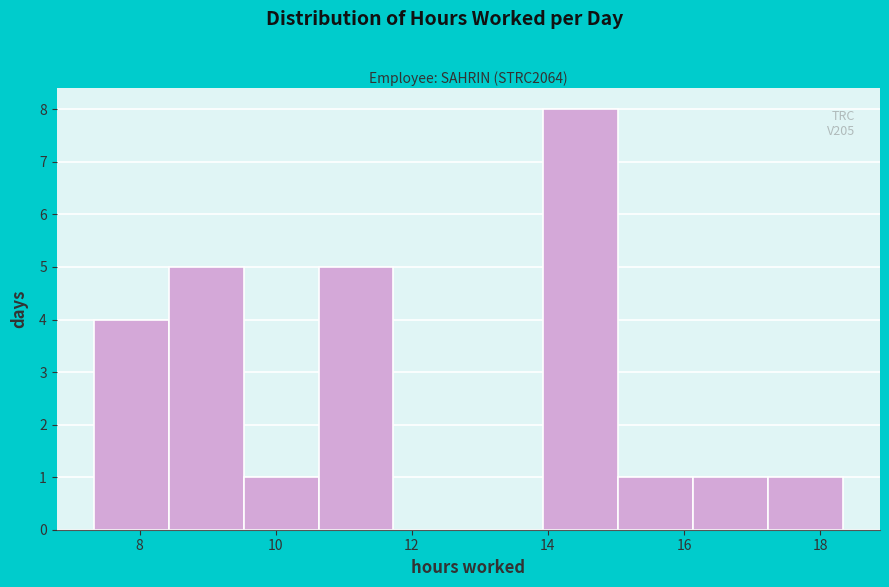

Over which range of the x-axis is the bar tallest?

14.0 to 15.0